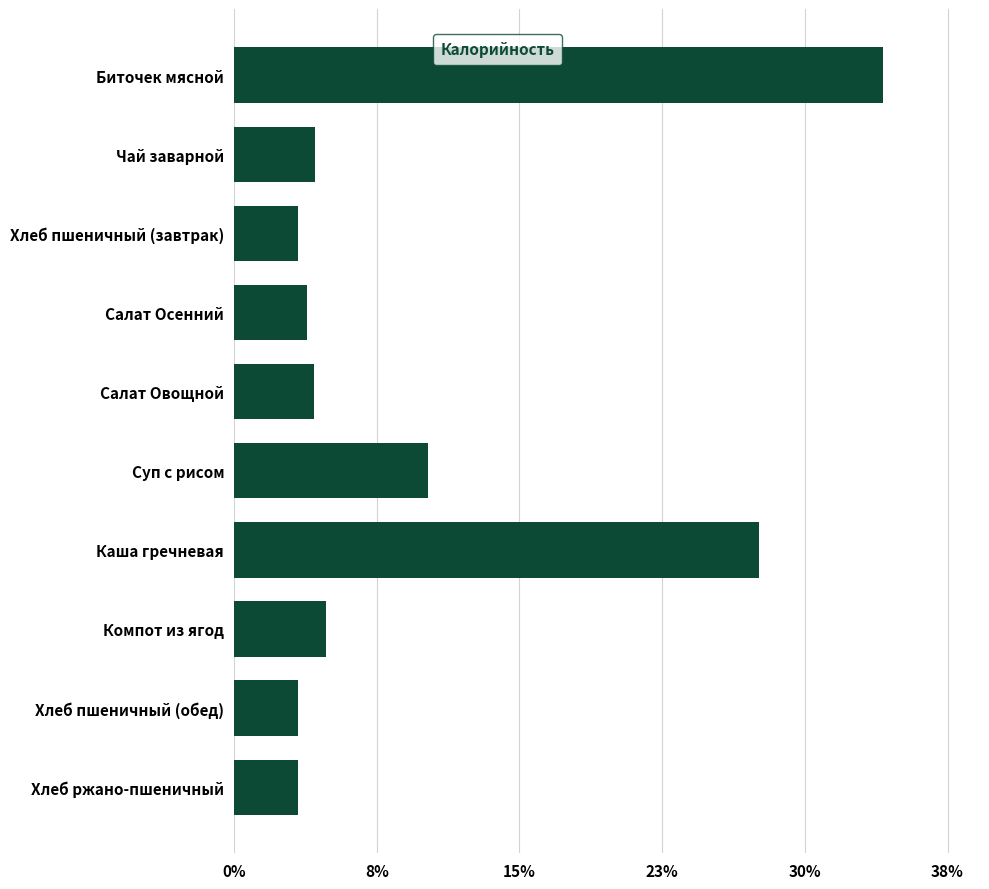

Does the chart contain any negative values?

No